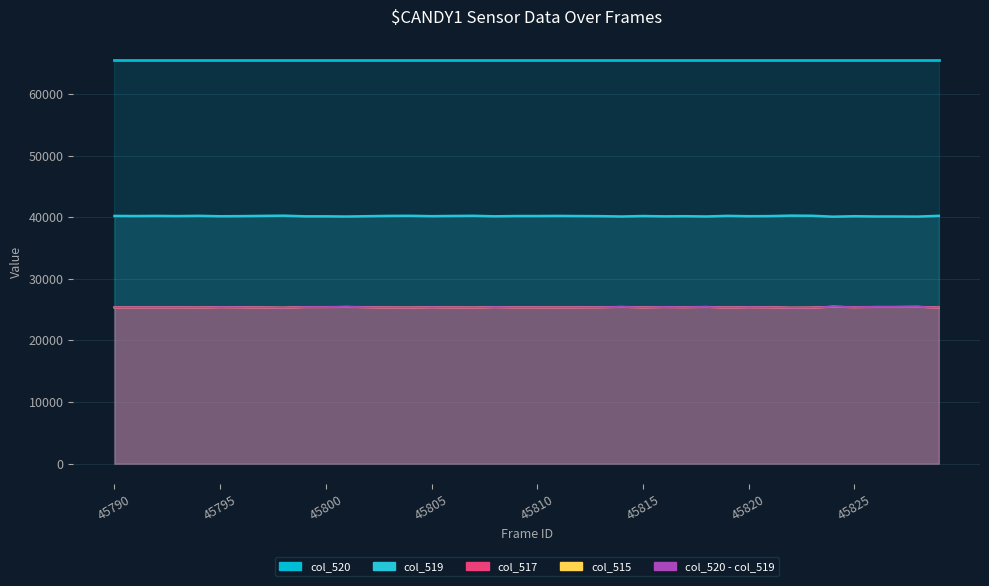

True or false: col_519 and col_517 cross at least once.

False